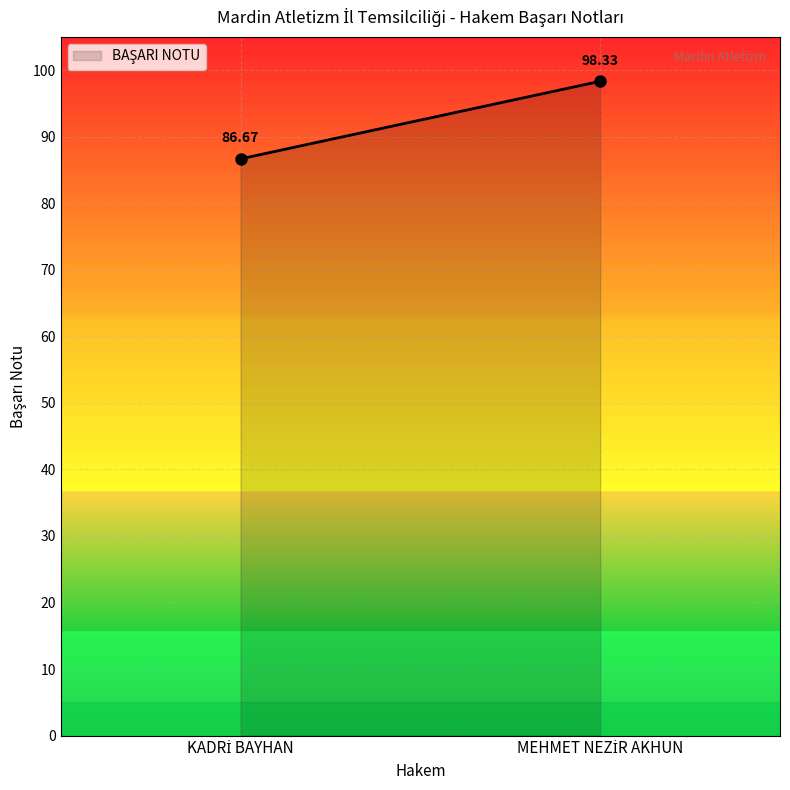

Rank the categories by value from lowest to highest.

KADRİ BAYHAN, MEHMET NEZİR AKHUN